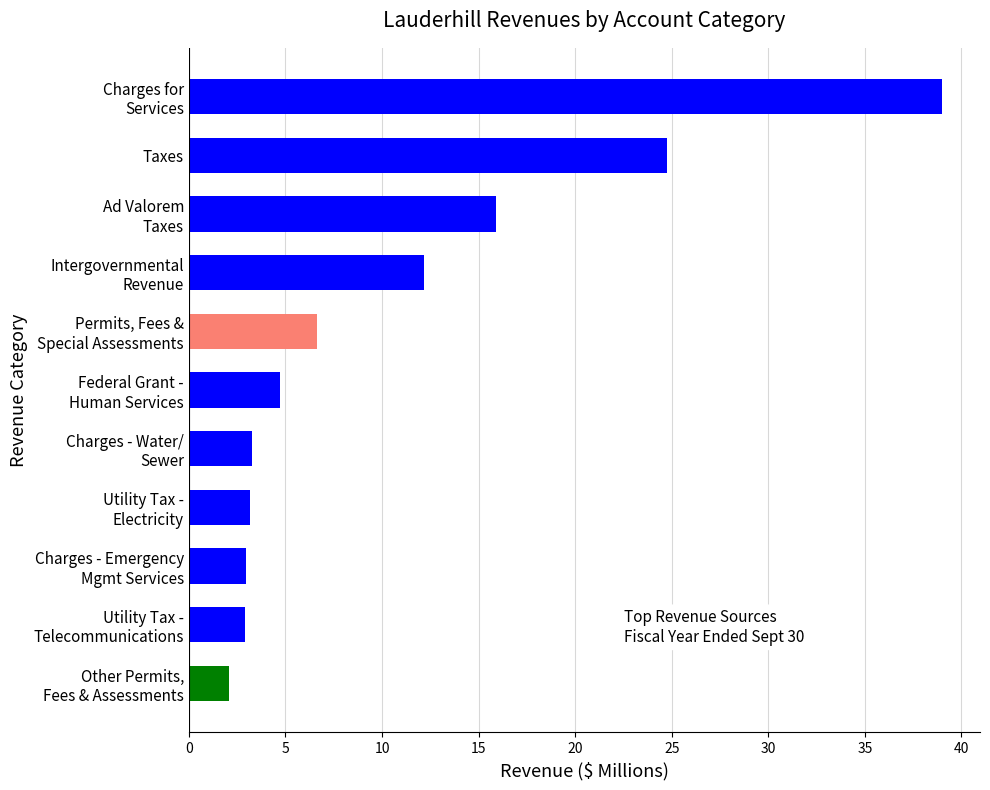

What is the greatest value displayed?

39.0